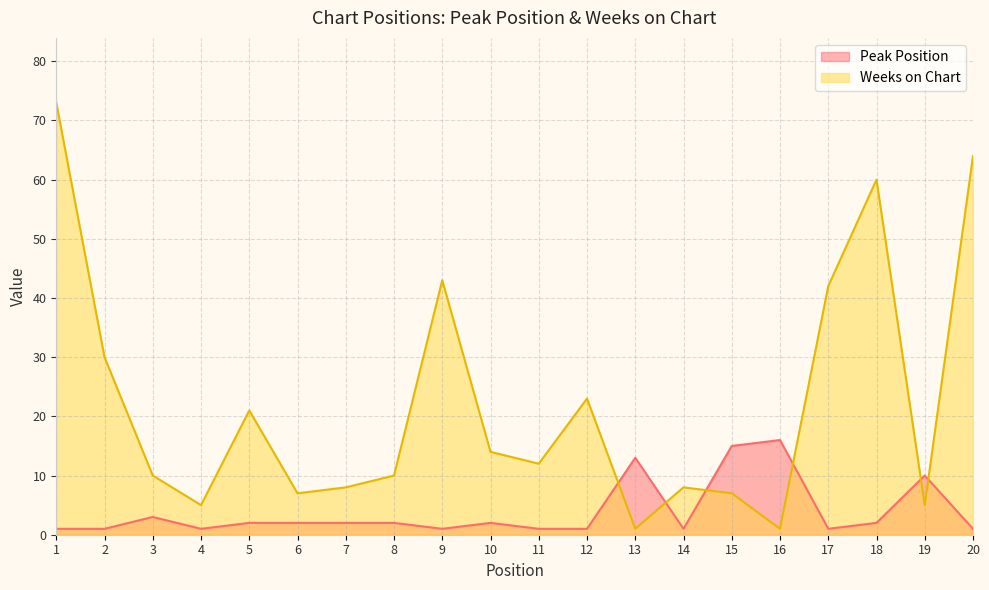

Reading left to right, what are all the values shown in this chart?

Peak Position: 1=1	2=1	3=3	4=1	5=2	6=2	7=2	8=2	9=1	10=2	11=1	12=1	13=13	14=1	15=15	16=16	17=1	18=2	19=10	20=1
Weeks on Chart: 1=73	2=30	3=10	4=5	5=21	6=7	7=8	8=10	9=43	10=14	11=12	12=23	13=1	14=8	15=7	16=1	17=42	18=60	19=5	20=64